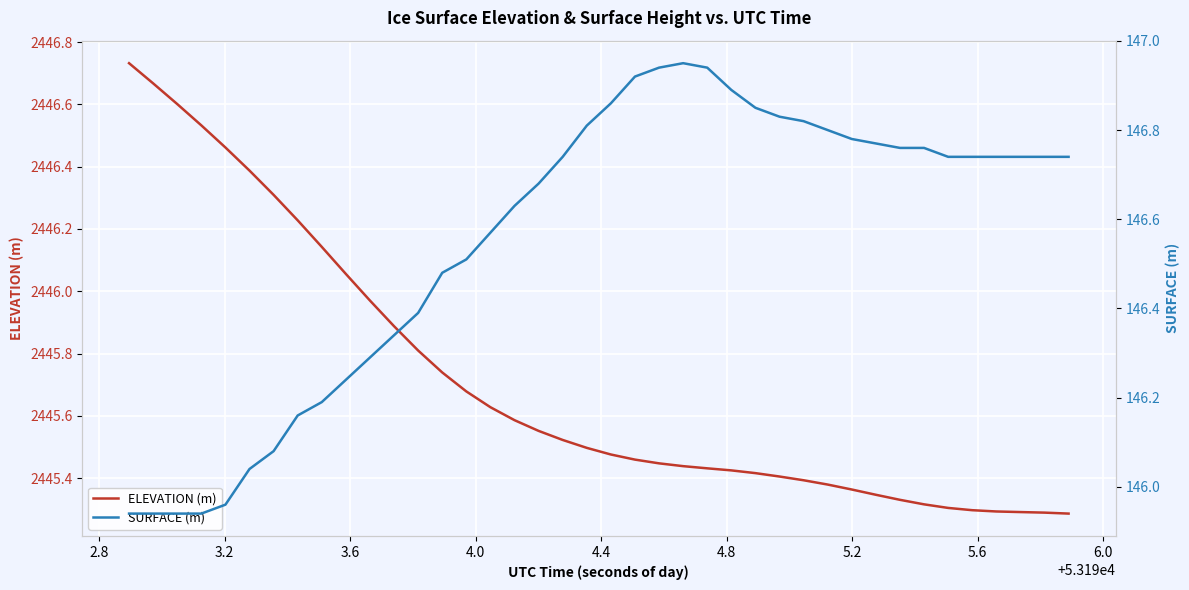

Which series has the widest spread of values?

ELEVATION (m)